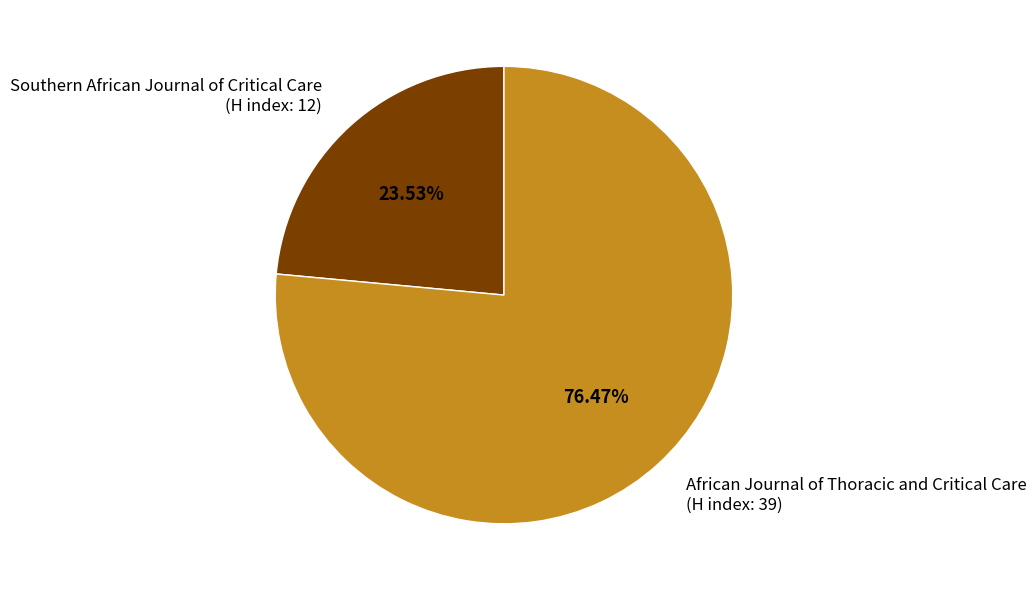

Between African Journal of Thoracic and Critical Care (H index: 39) and Southern African Journal of Critical Care (H index: 12), which is larger?

African Journal of Thoracic and Critical Care (H index: 39)